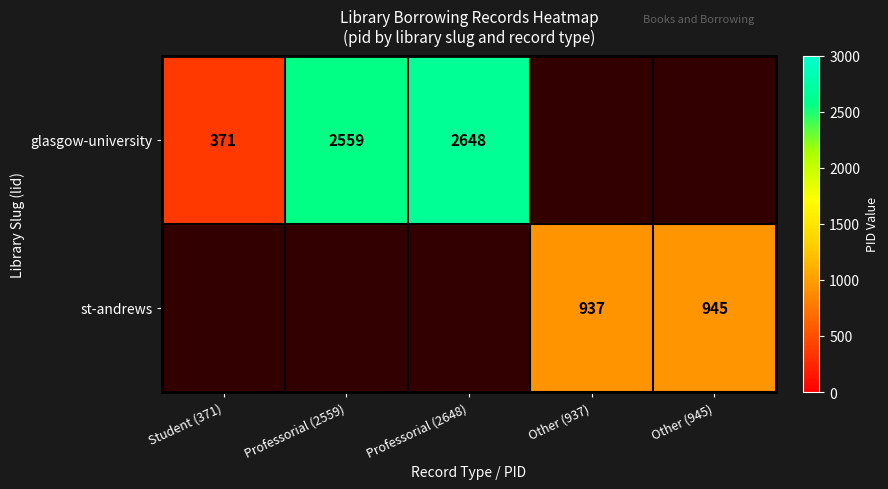

Is the value of glasgow-university at Professorial (2648) greater than the value of st-andrews at Other (937)?

Yes